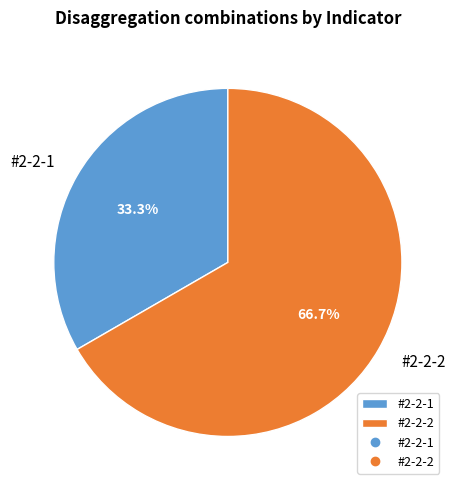

To the nearest percent, what percentage of the pie is #2-2-1?

33%